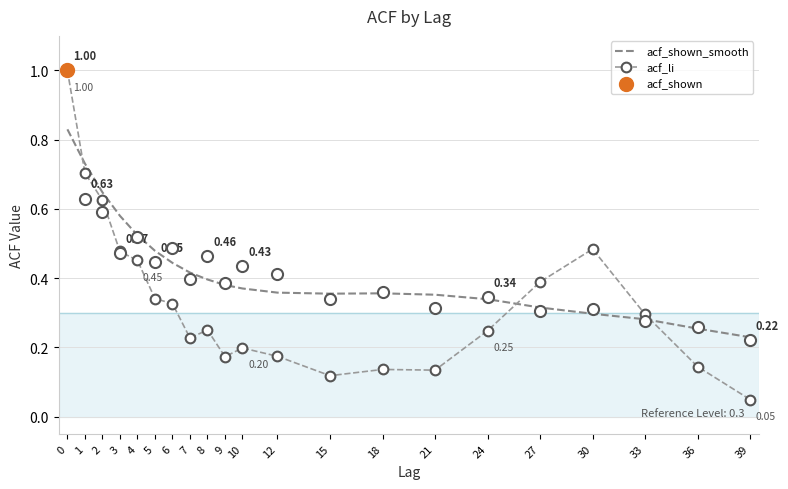

What is the total value across all series at 24?

0.6